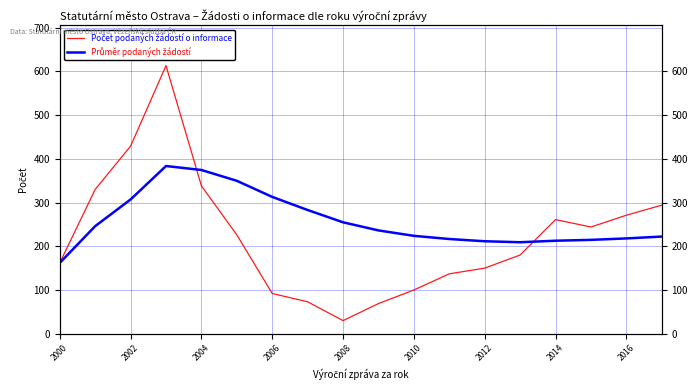

Is it true that Počet podaných žádostí o informace equals 30.2 at 2014?

False